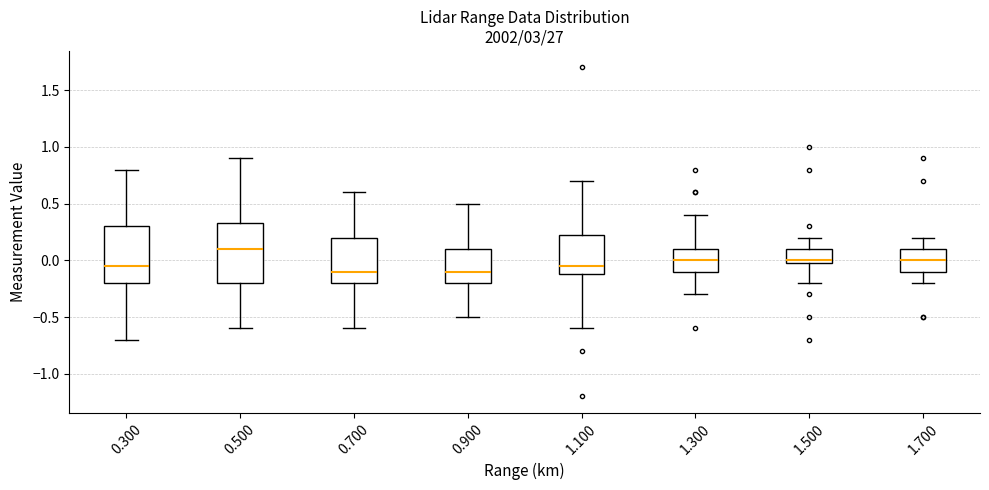

Reading left to right, read every box against the y-axis: the position of its median line, the range the box covers, and the ends of its whiskers. The values are not printed on the chart, so give them approximately, as read against the axis.

0.300: median -0.05, box -0.20 to 0.30, whiskers -0.70 to 0.80
0.500: median 0.10, box -0.20 to 0.35, whiskers -0.60 to 0.90
0.700: median -0.10, box -0.20 to 0.20, whiskers -0.60 to 0.60
0.900: median -0.10, box -0.20 to 0.10, whiskers -0.50 to 0.50
1.100: median -0.05, box -0.10 to 0.25, whiskers -0.60 to 0.70
1.300: median 0.00, box -0.10 to 0.10, whiskers -0.30 to 0.40
1.500: median 0.00 (just above the box's lower edge), box 0.00 to 0.10, whiskers -0.20 to 0.20
1.700: median 0.00, box -0.10 to 0.10, whiskers -0.20 to 0.20